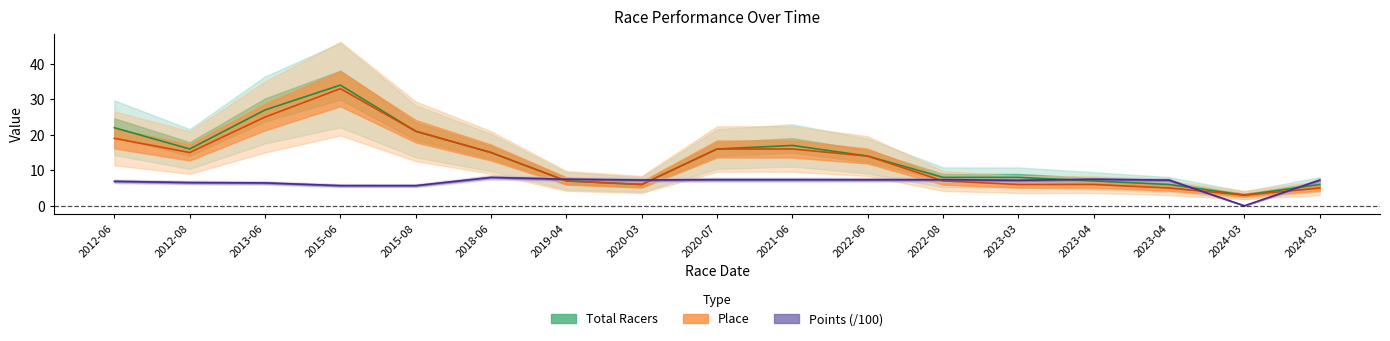

What is the average value of the place series?

12.9